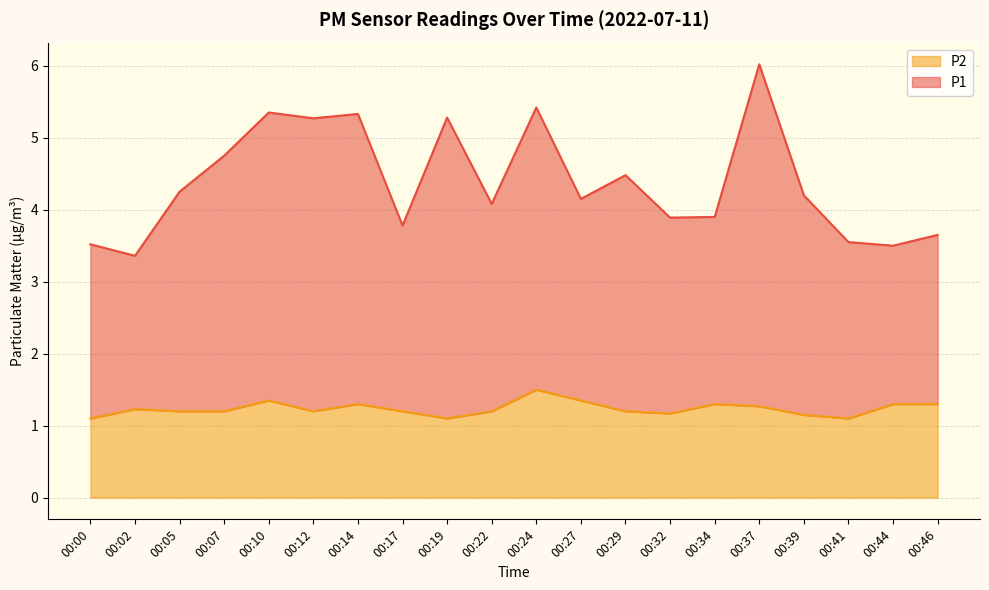

The P1 series shows 8.7 at 00:10. True or false?

False